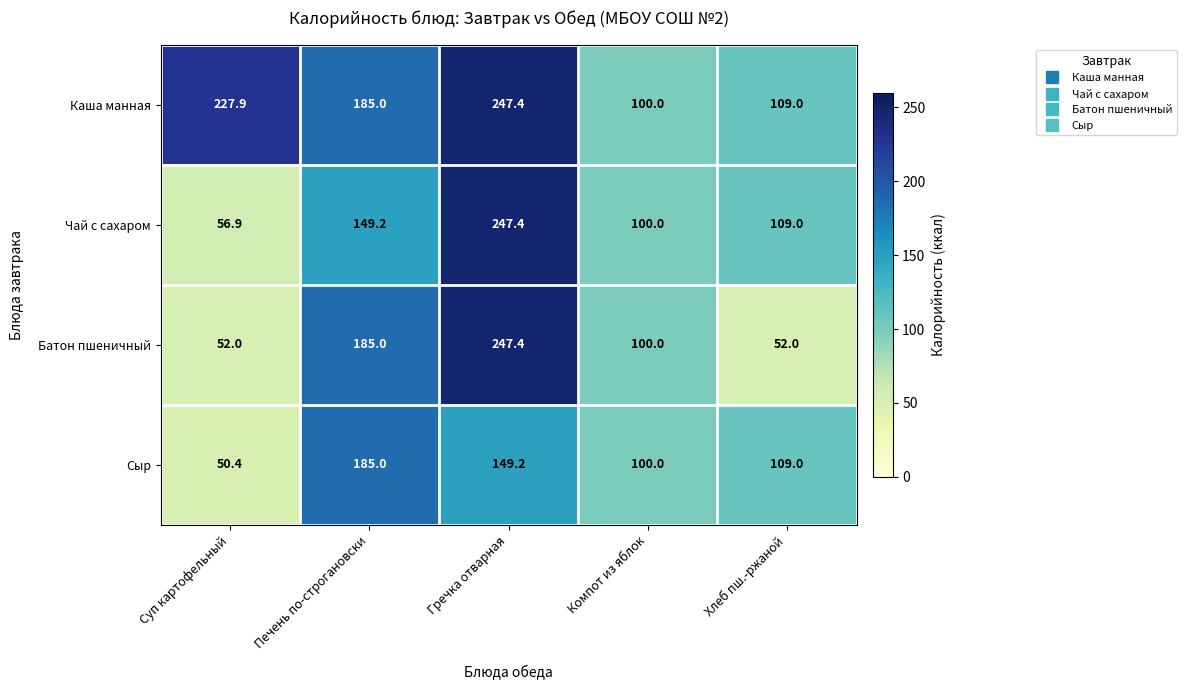

Which series changed the most between Компот из яблок and Хлеб пш.-ржаной?

Батон пшеничный